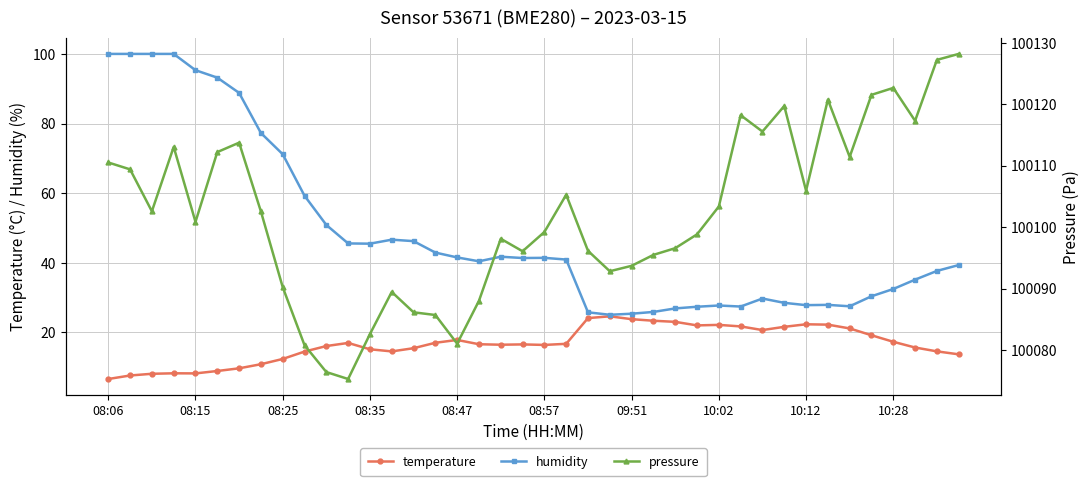

What is the average value of the pressure series?

100102.1